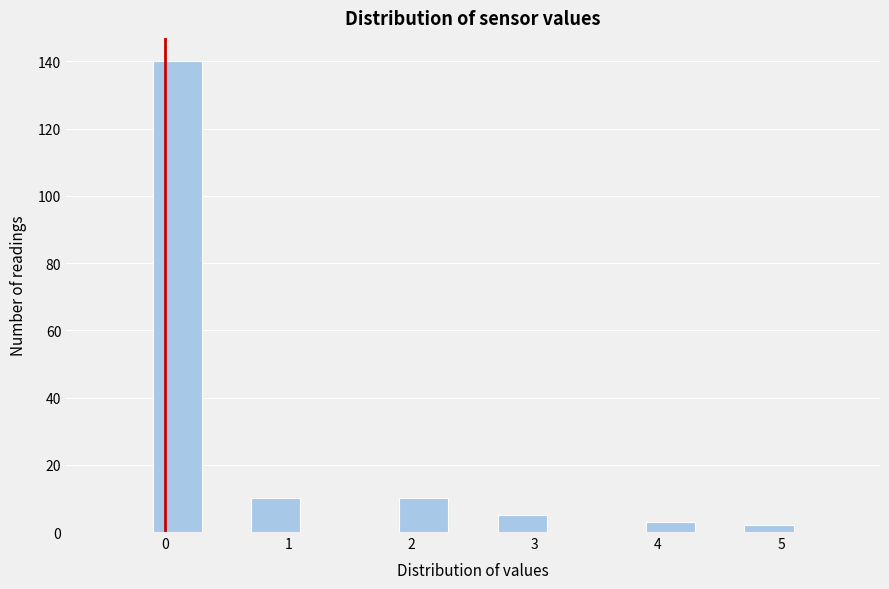

Reading left to right, transcribe this chart: for each bar, give the range it covers on the x-axis and its height. The values are not printed on the chart, so give them approximately, as read against the axis.

-0.5 to -0.1: 0
-0.1 to 0.3: 140
0.3 to 0.7: 0
0.7 to 1.1: 10
1.1 to 1.5: 0
1.5 to 1.9: 0
1.9 to 2.3: 10
2.3 to 2.7: 0
2.7 to 3.1: 6
3.1 to 3.5: 0
3.5 to 3.9: 0
3.9 to 4.3: 4
4.3 to 4.7: 0
4.7 to 5.1: 2
5.1 to 5.5: 0